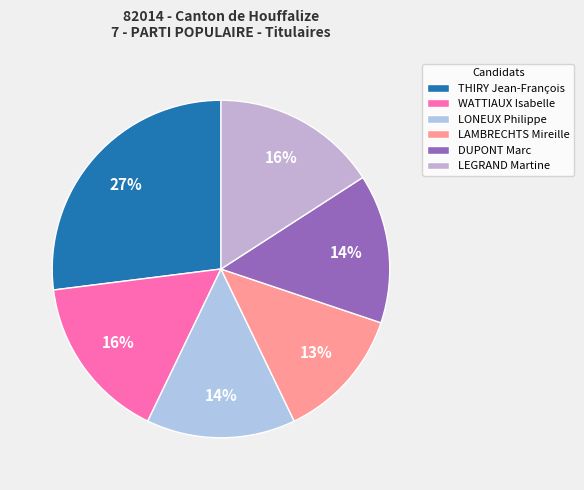

Do LEGRAND Martine and THIRY Jean-François together represent more than half of the pie?

No